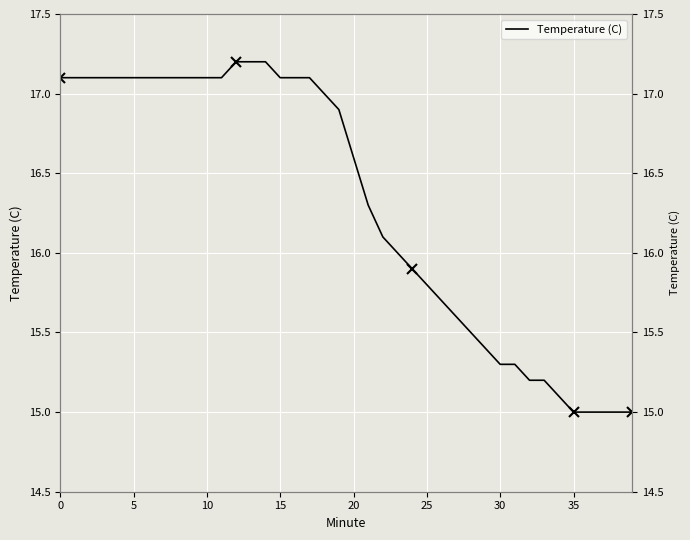

At which category does the chart reach its peak across all series?

12